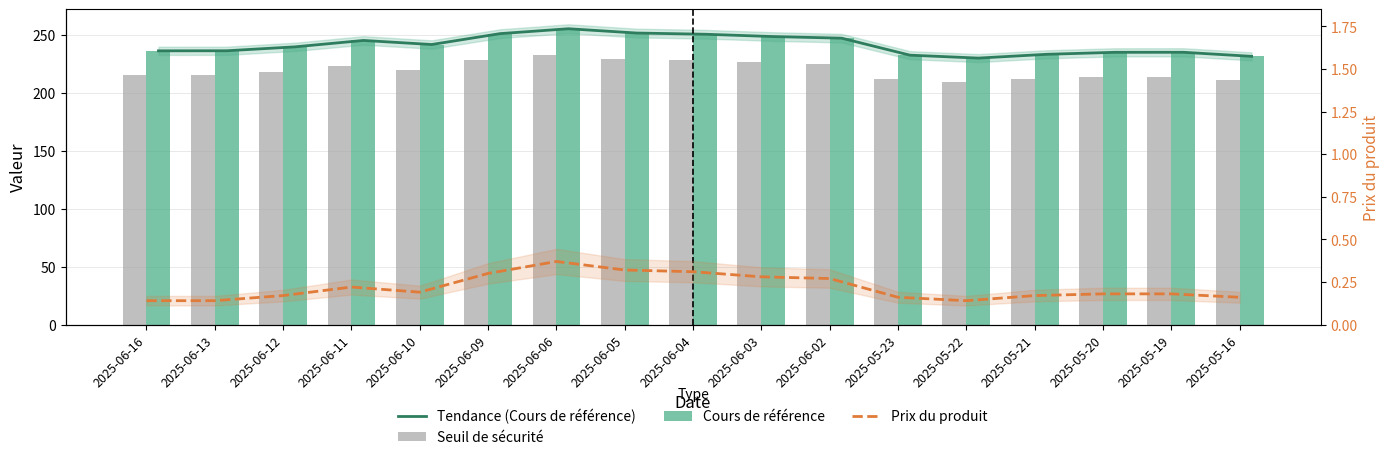

What is the average value of the Cours de référence series?

241.5